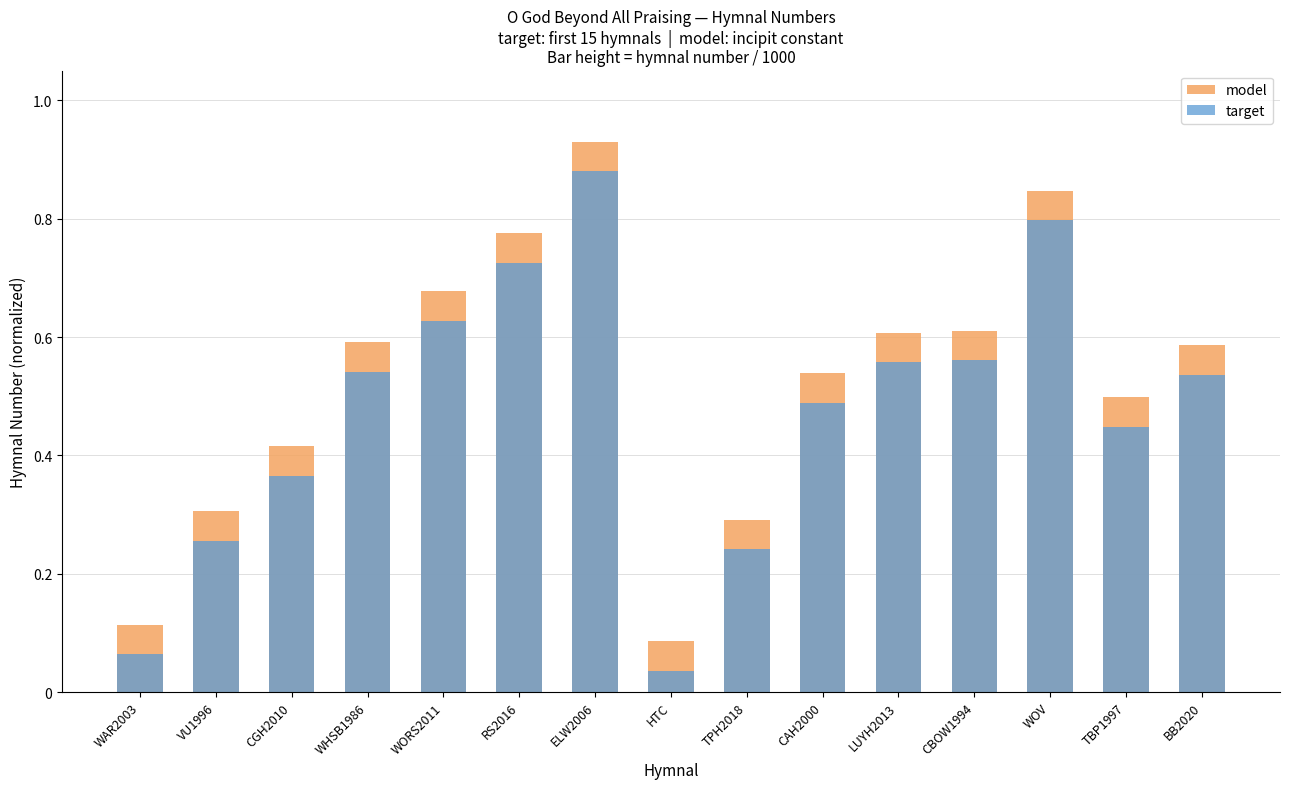

The target series shows 0.1 at HTC. True or false?

False